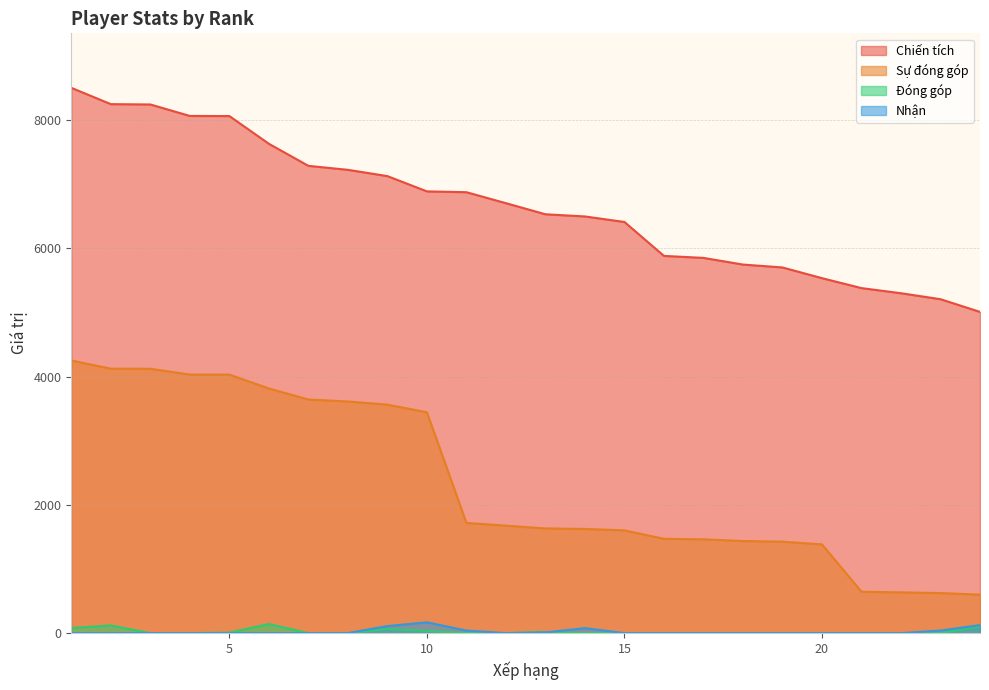

Which series ends up on top after the final intersection of Nhận and Đóng góp?

Nhận